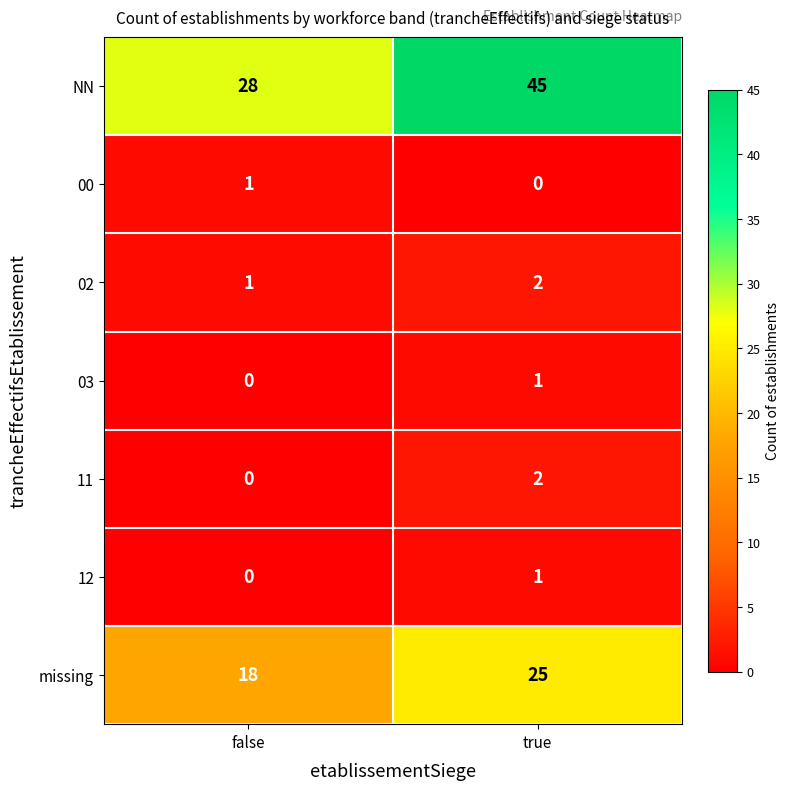

What is the maximum value shown in the chart?

45